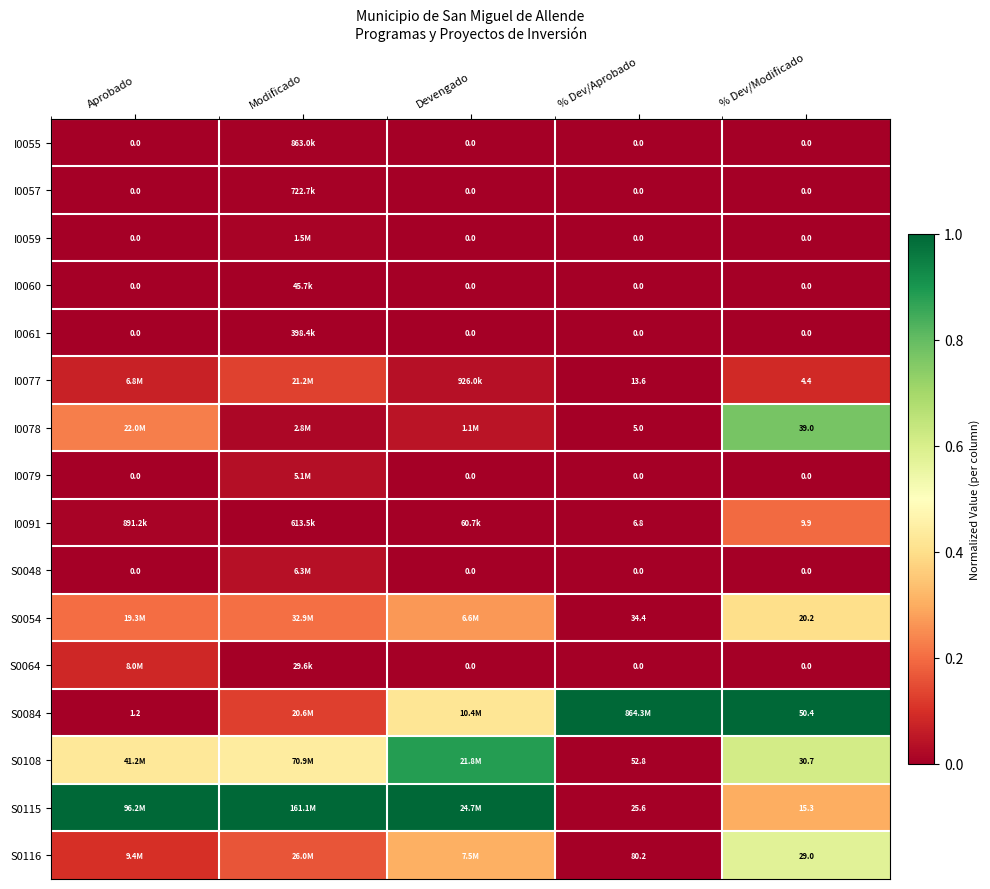

Where is I0060 nearest to the value 0?

Aprobado